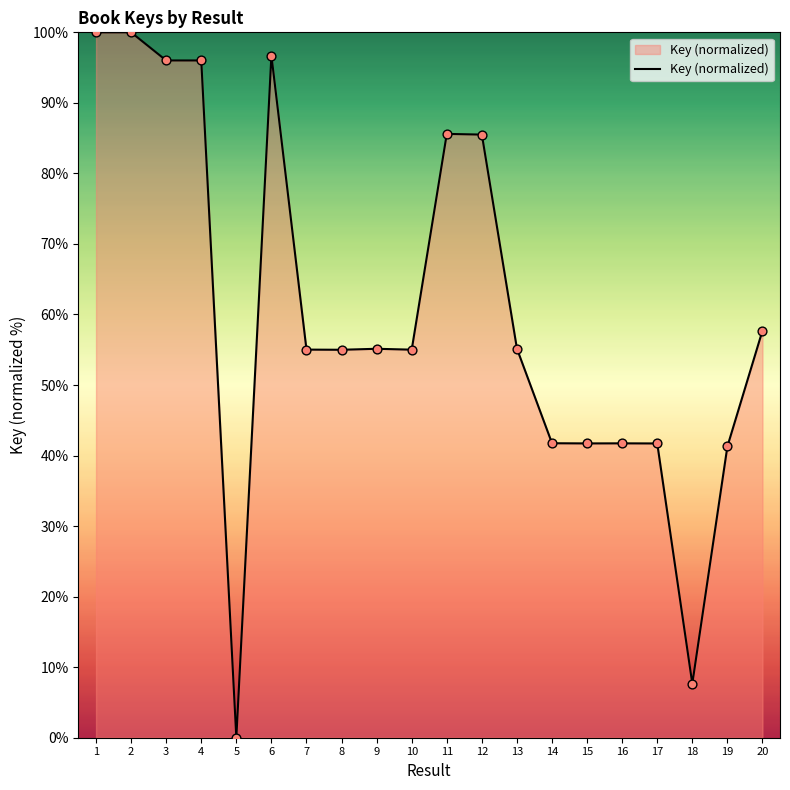

Which has a higher value, 4 or 11?

4